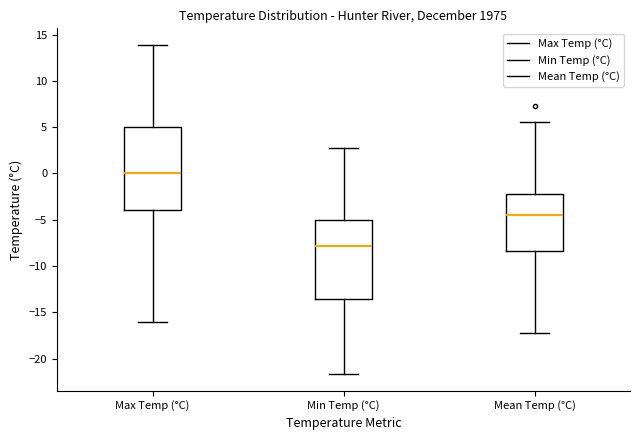

Which box has the highest median line?

Max Temp (°C)